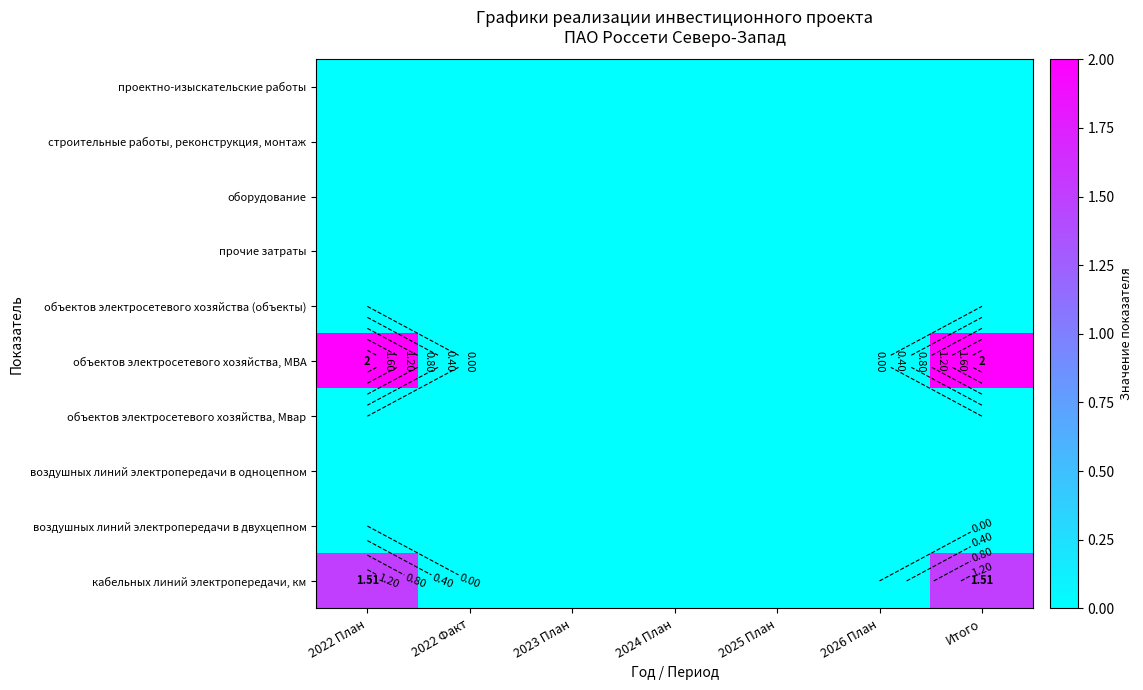

Between 2022 План and 2022 Факт, which is larger?

2022 План